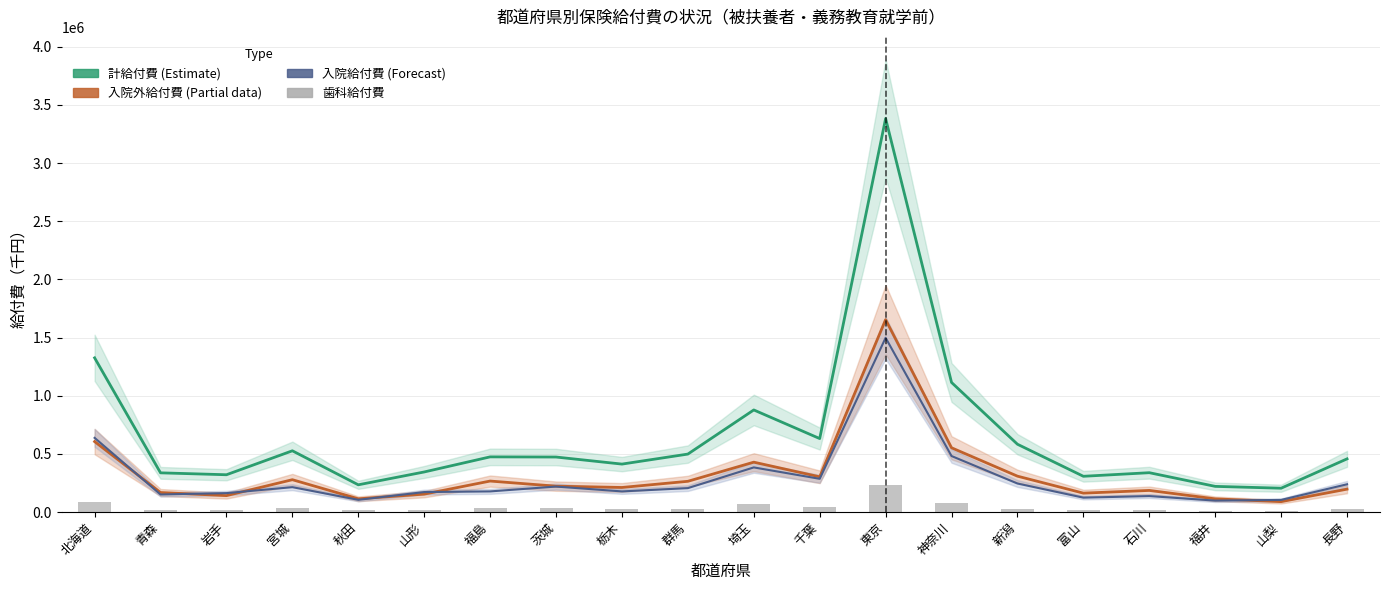

What is the maximum value for 入院外給付費（Estimate based on partial data）?

1653672